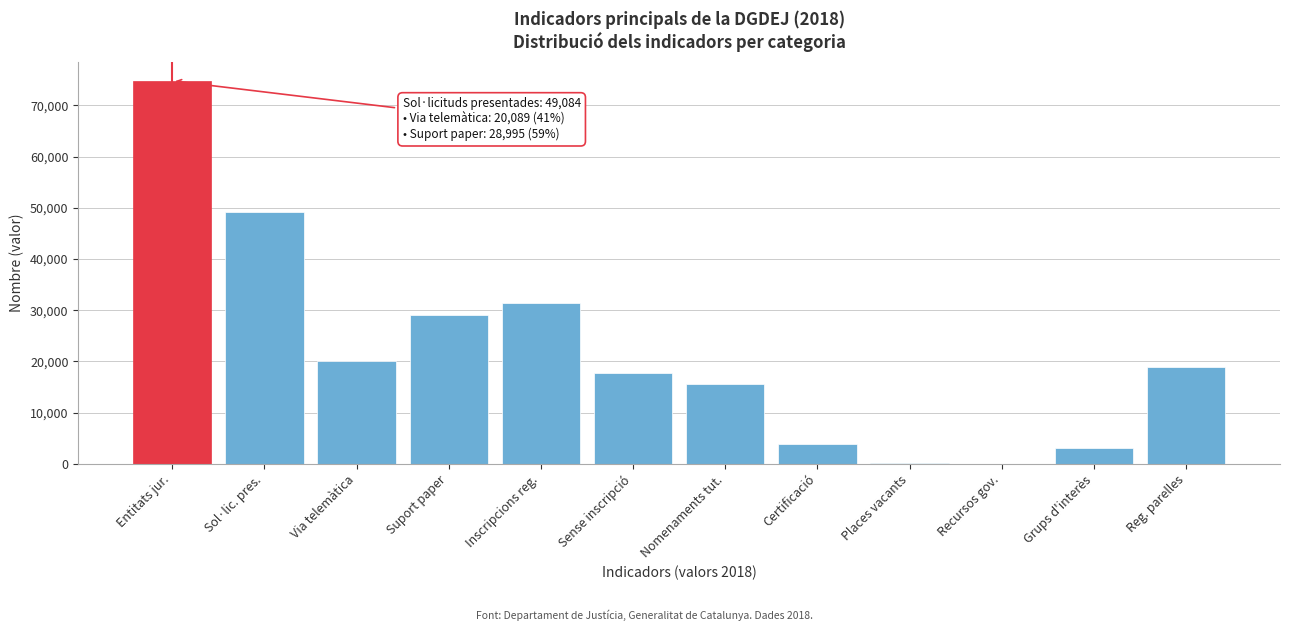

What is the greatest value displayed?

74805